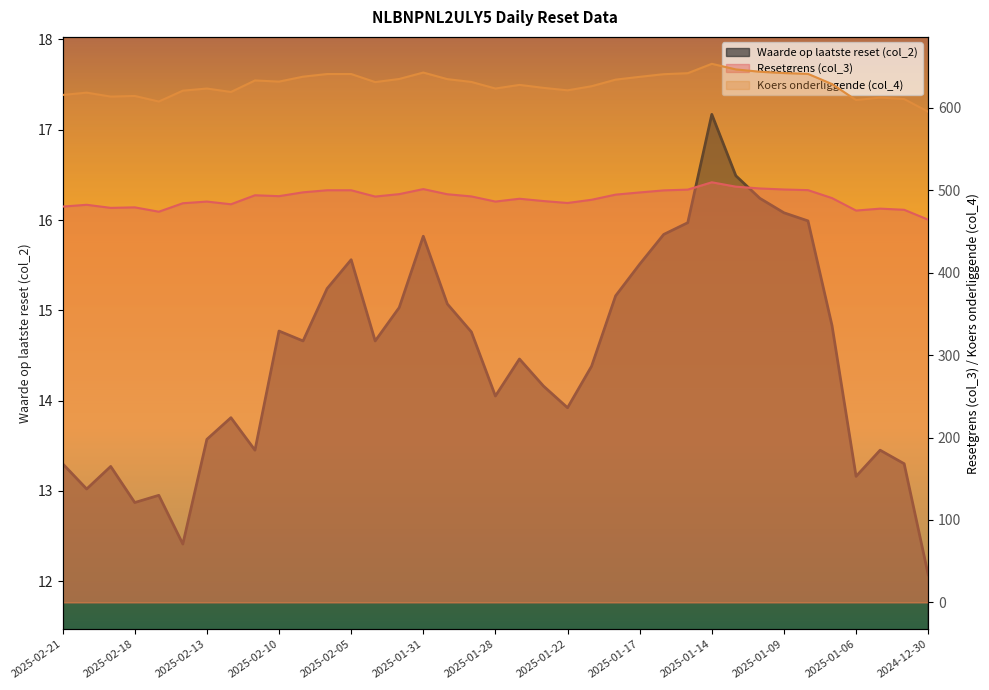

Between 2025-02-21 and 2025-02-10, which is larger?

2025-02-10